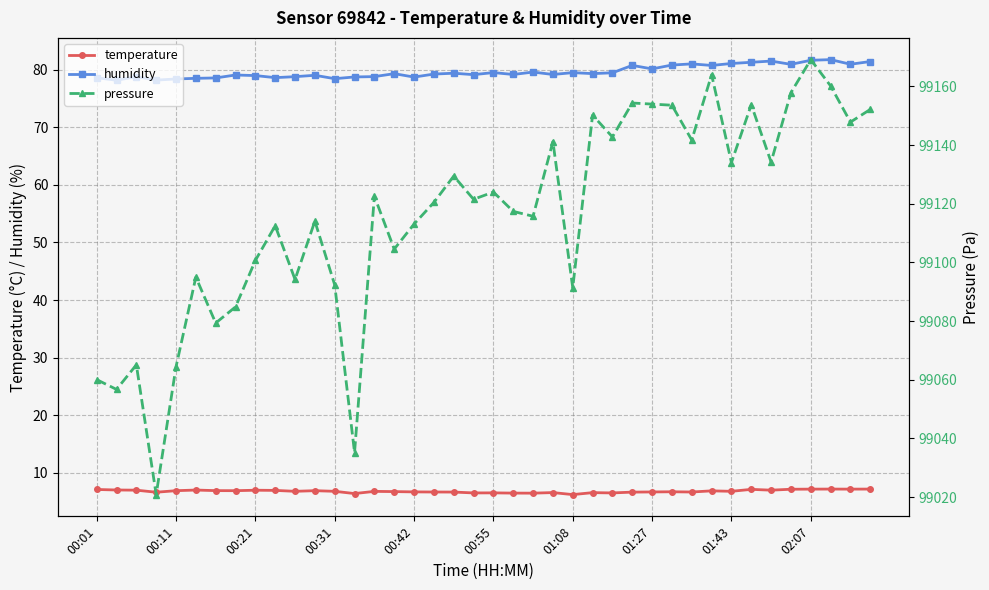

True or false: temperature has a value of 2.4 at 00:11.

False